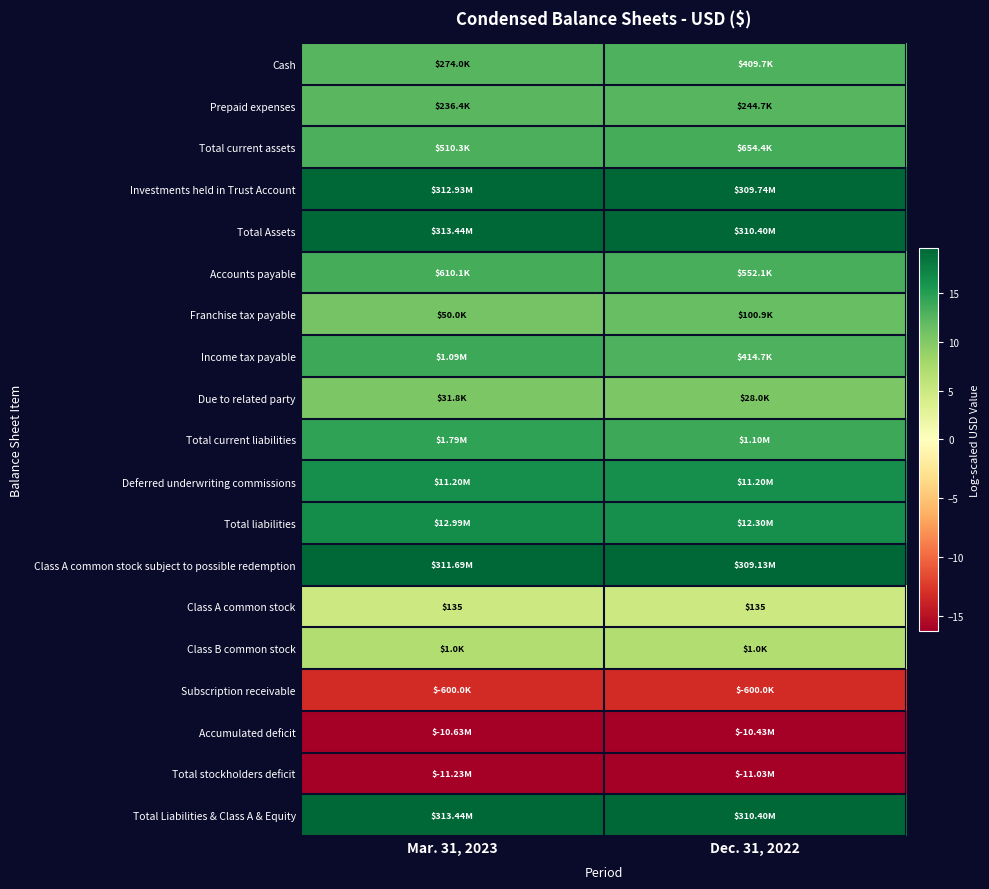

The value of Class B common stock at Dec. 31, 2022 is 7.0. True or false?

True